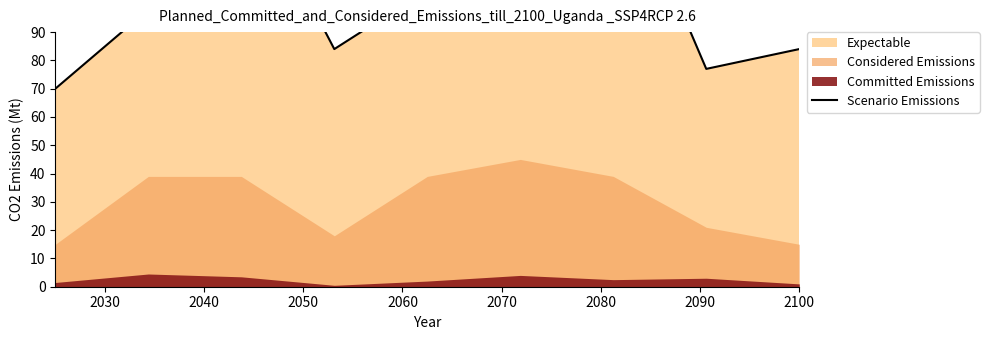

What is the sum of the values at 8 and 2100?

161.0